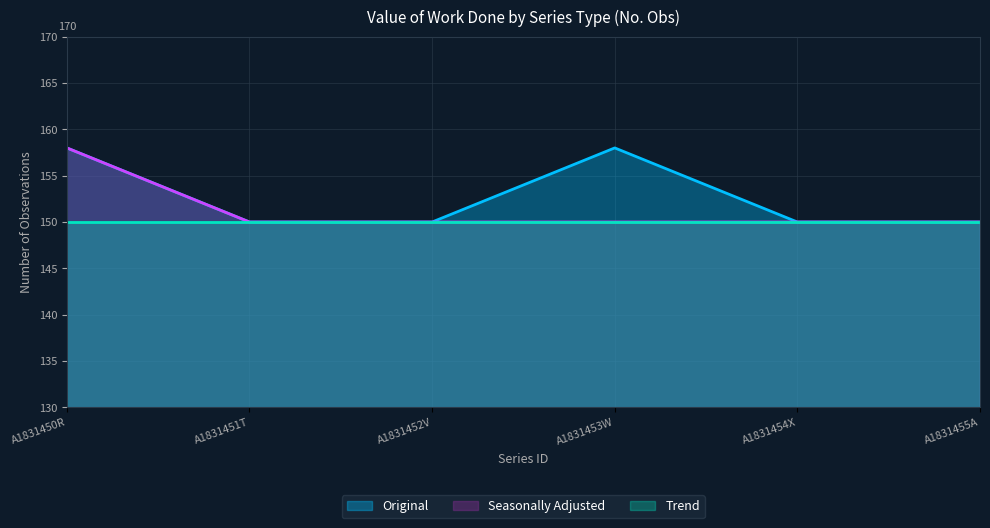

What is the maximum value shown in the chart?

158